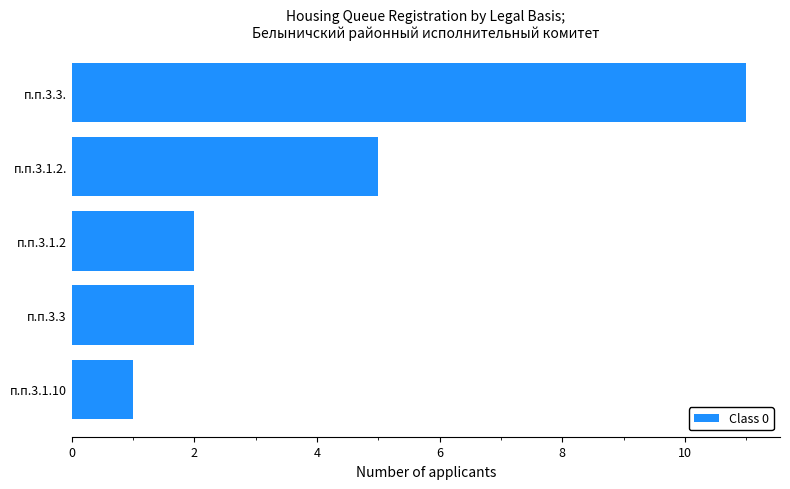

What is the difference between the second highest and second lowest values?

3